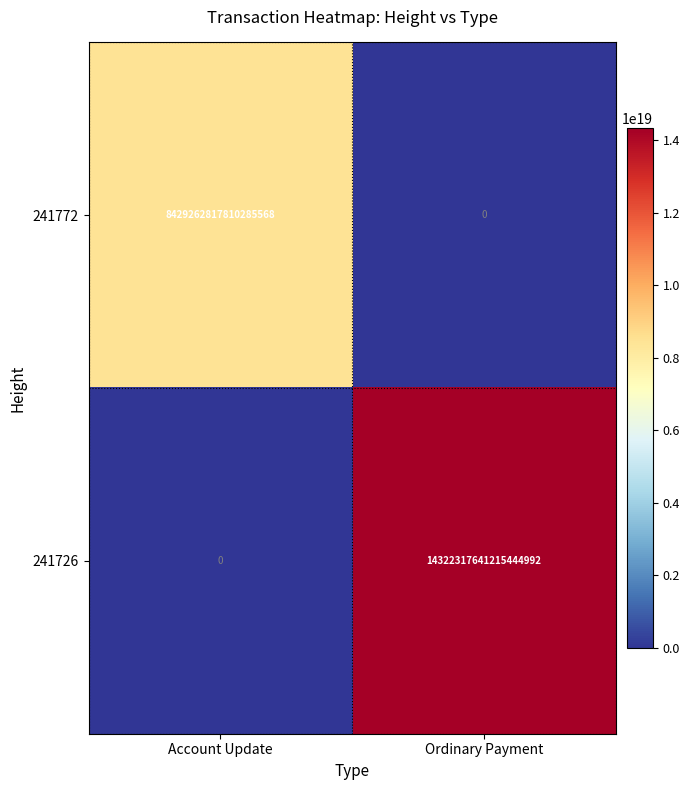

Is it true that 241726 equals 9221588172538953728 at Ordinary Payment?

False